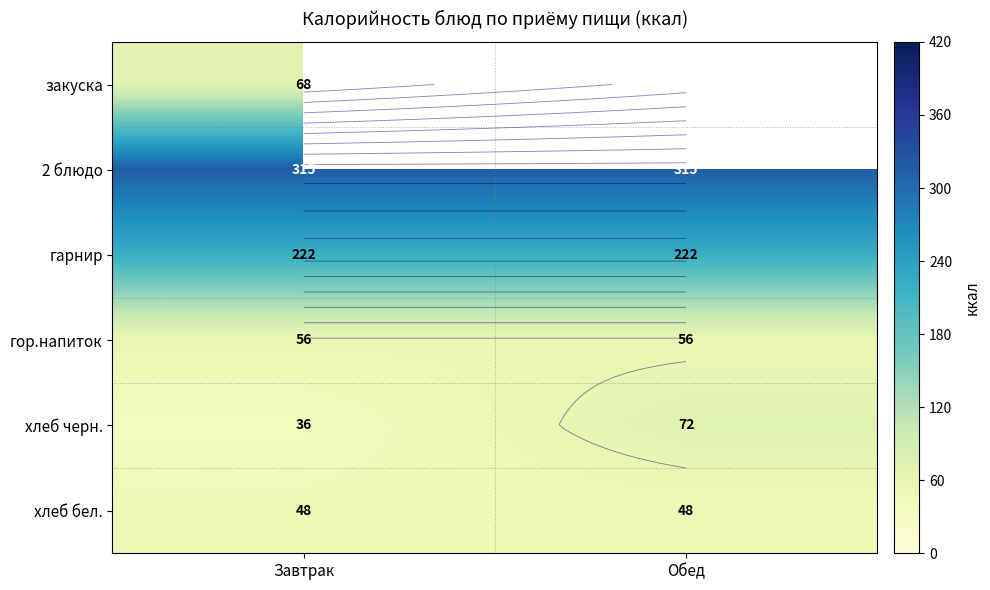

List the labels in order of хлеб черн. value, largest first.

Обед, Завтрак